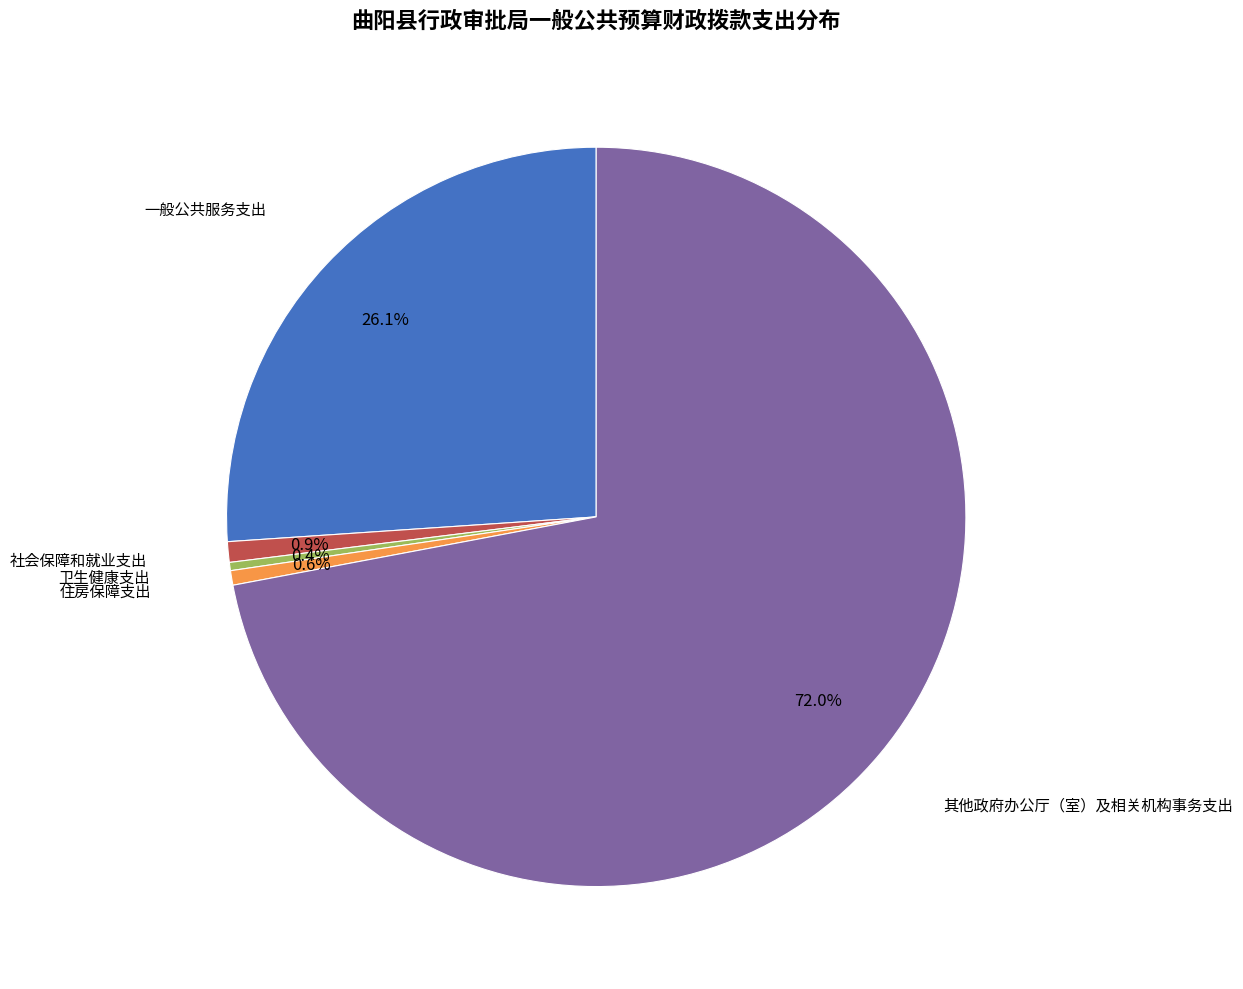

Does any single category account for the majority?

Yes